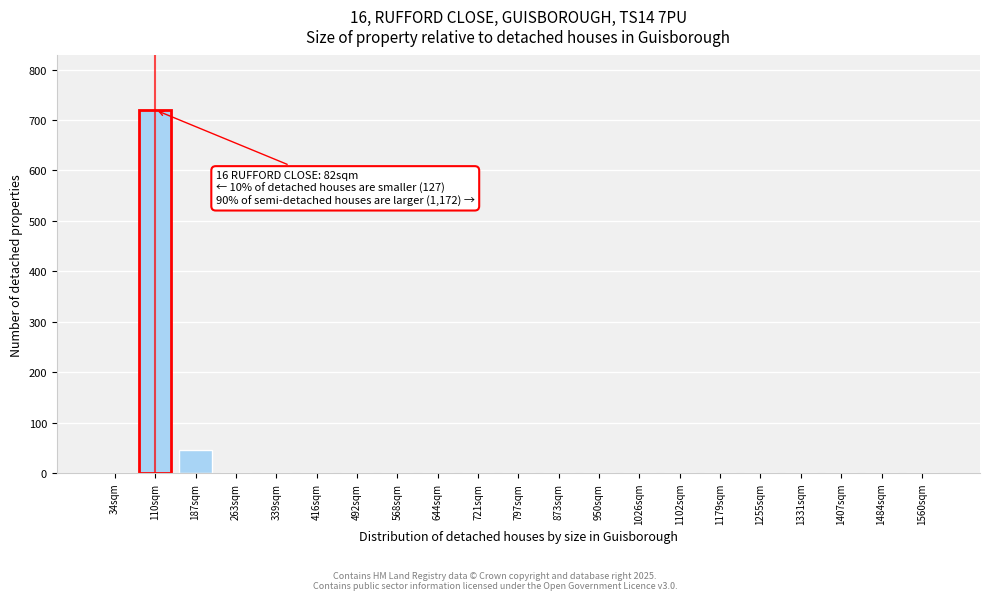

Reading left to right, extract all data points from this chart.

34sqm=0	110sqm=720	187sqm=45	263sqm=0	339sqm=0	416sqm=0	492sqm=0	568sqm=0	644sqm=0	721sqm=0	797sqm=0	873sqm=0	950sqm=0	1026sqm=0	1102sqm=0	1179sqm=0	1255sqm=0	1331sqm=0	1407sqm=0	1484sqm=0	1560sqm=0